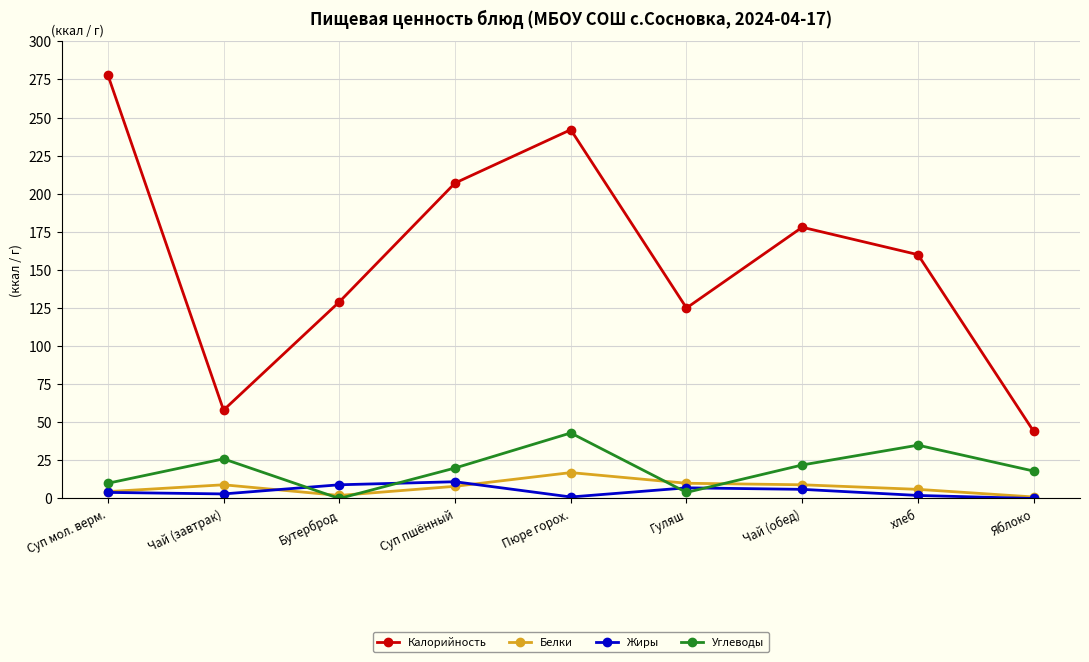

Which series has the largest total across all categories?

Калорийность